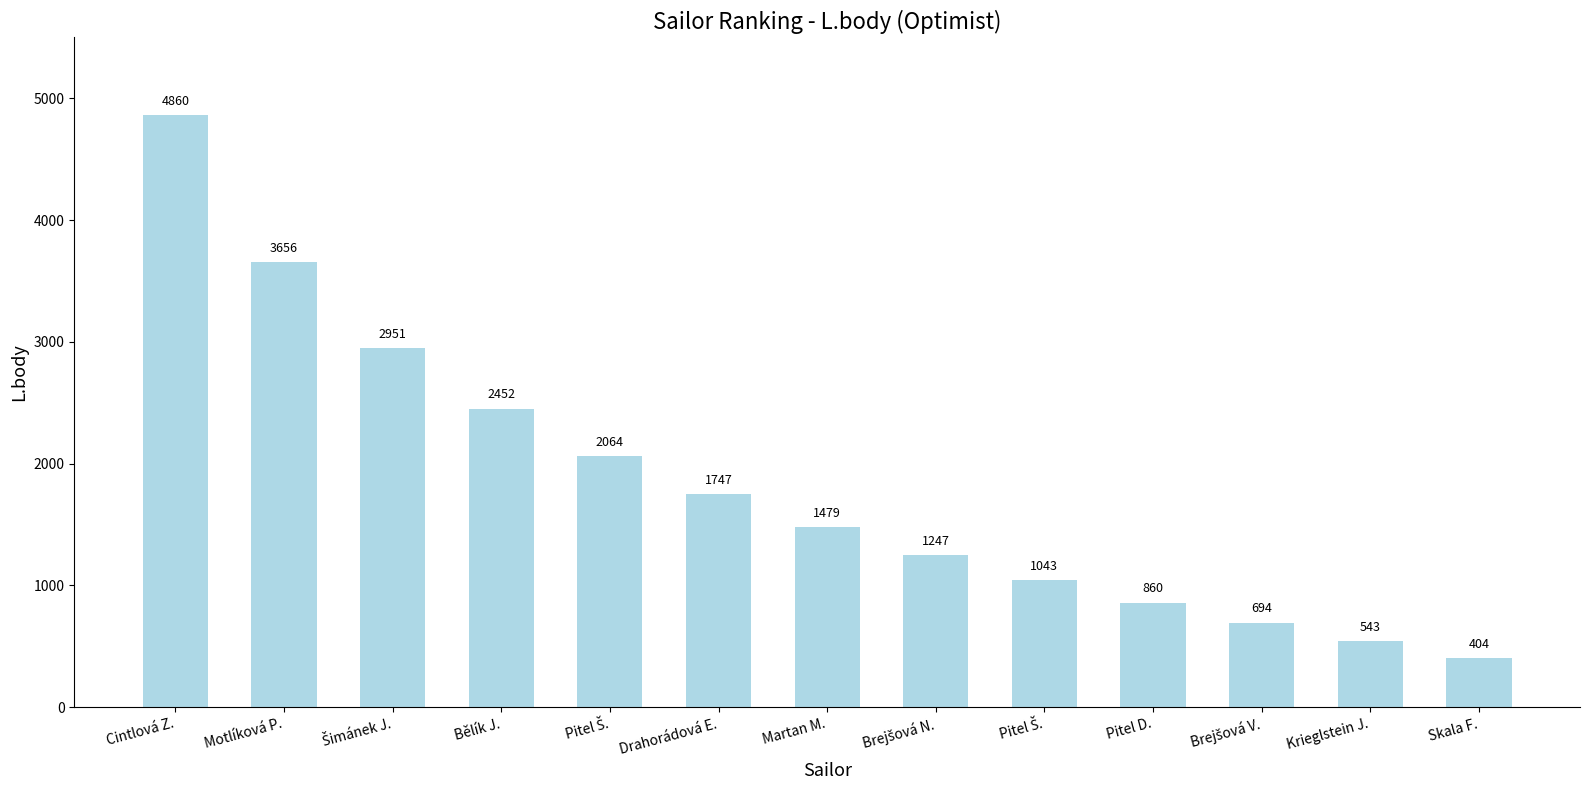

Count the number of data series in this chart.

1